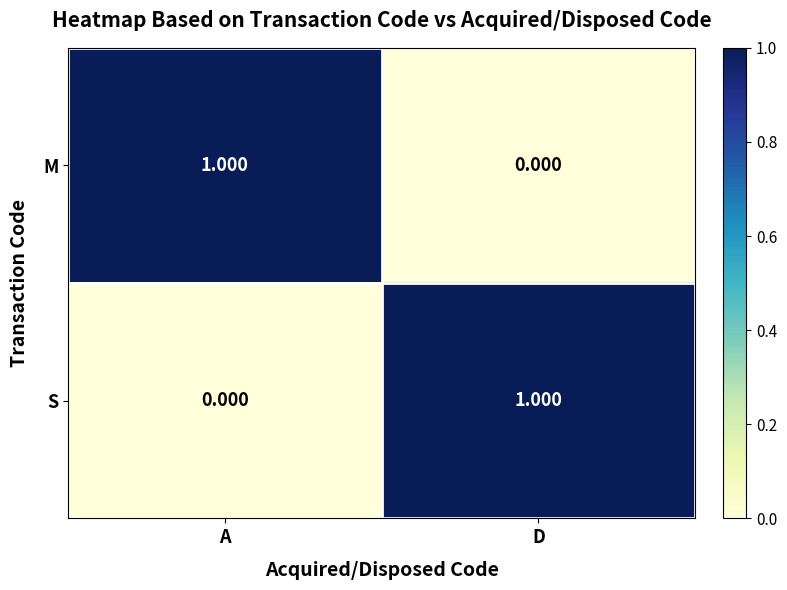

At which label does M reach its minimum?

D